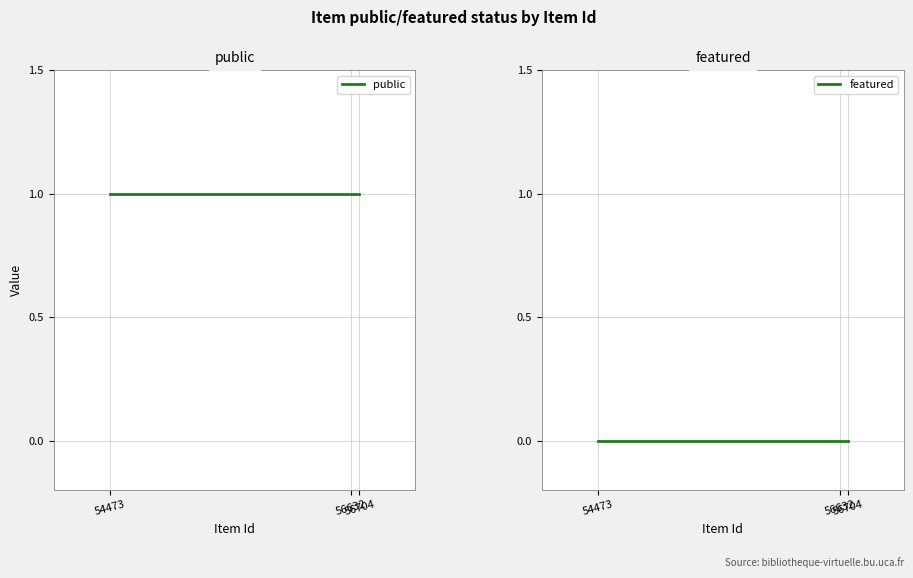

How many lines are shown in the chart?

2